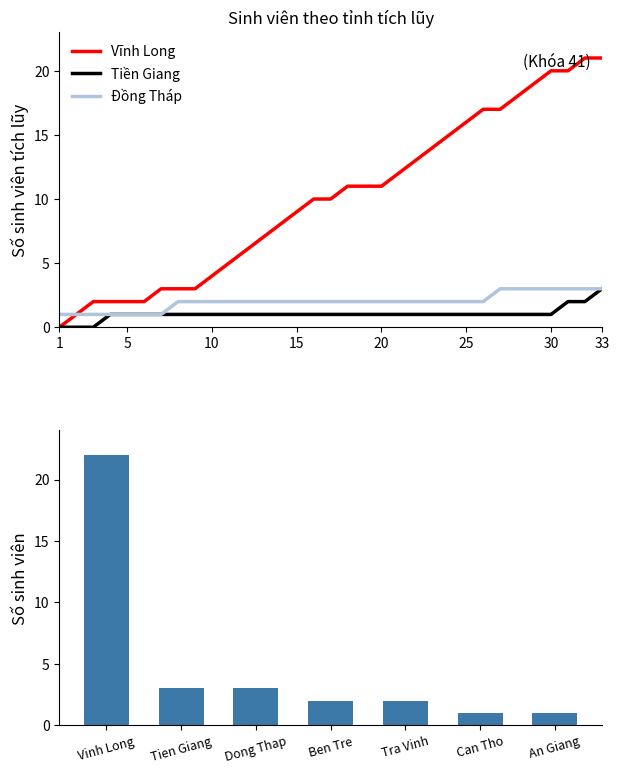

Is the value of Tiền Giang at 33 greater than the value of Vĩnh Long at 25?

No